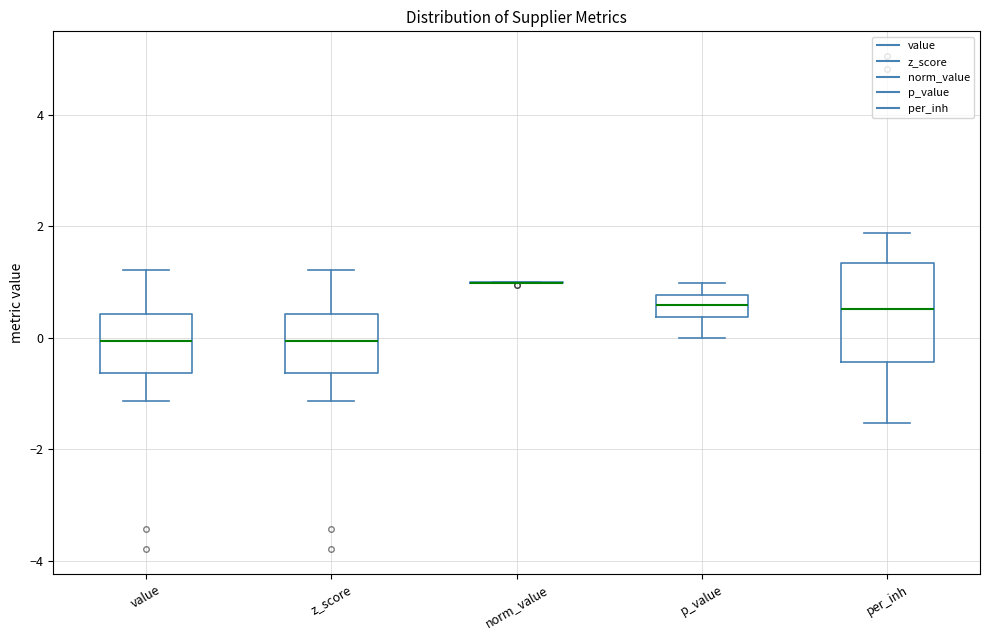

Which box is the tallest, from its lower edge to its upper edge?

per_inh